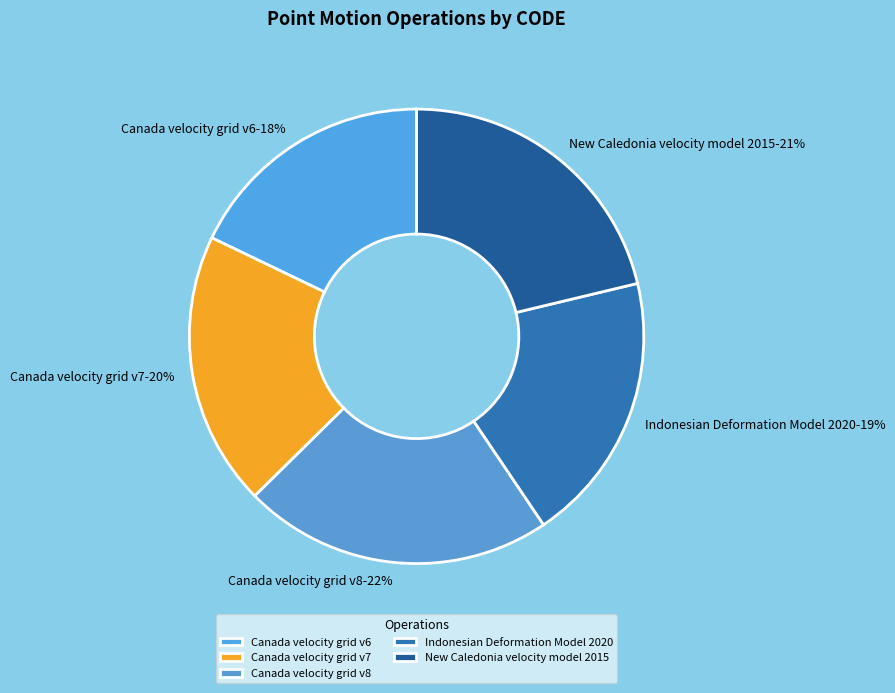

Is it true that Canada velocity grid v6 is 18% of the pie?

True